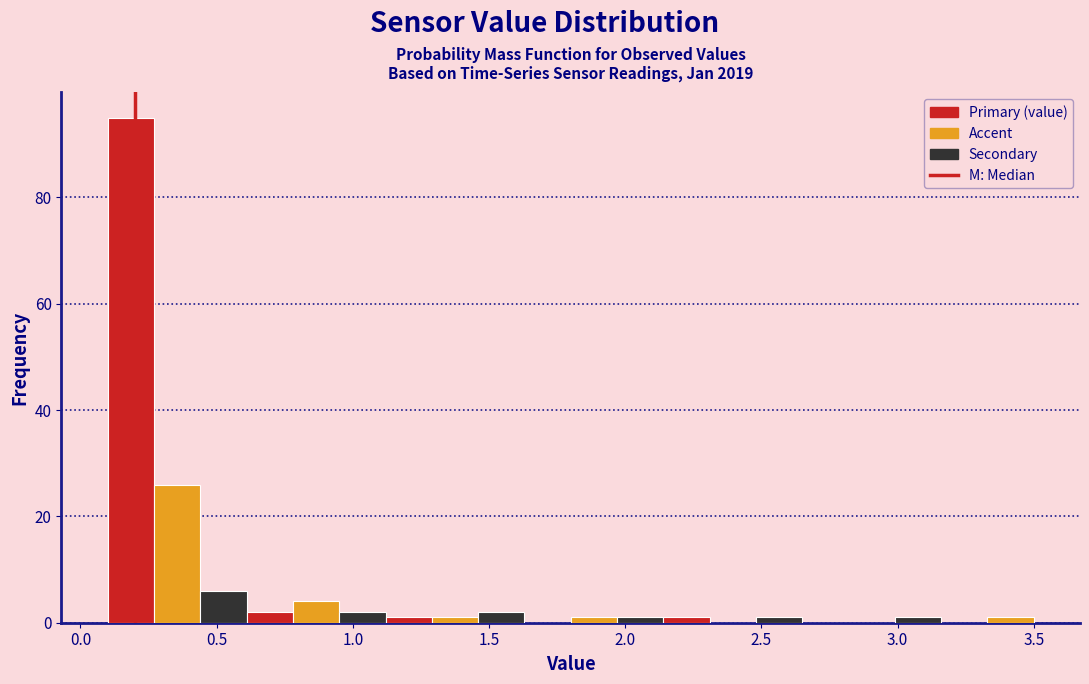

Read against the x-axis, roughly where is the centre of the tallest bar?

0.20